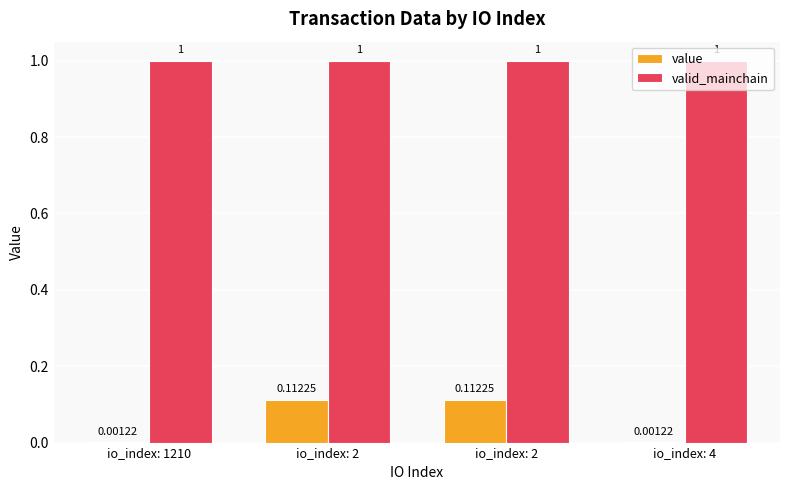

What are all the series names shown in the legend?

value, valid_mainchain